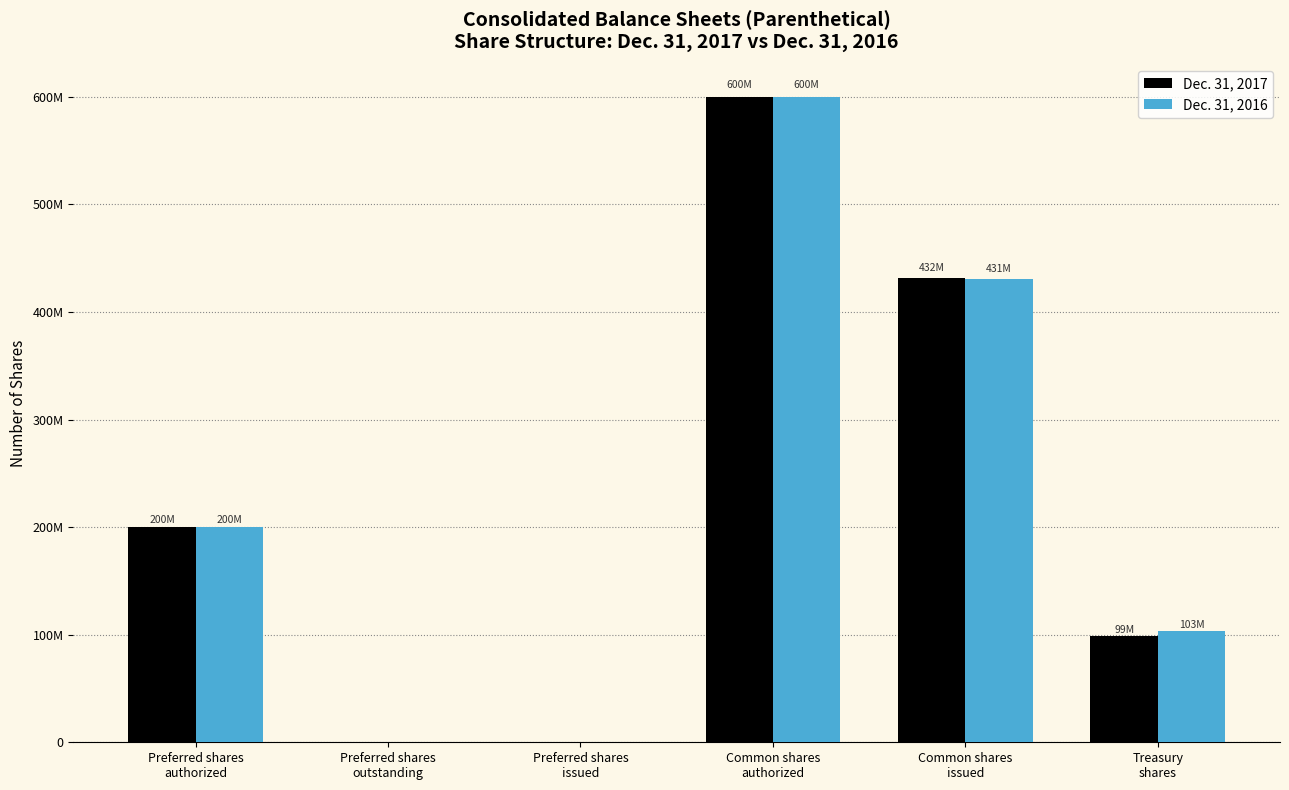

What are all the series names shown in the legend?

Dec. 31, 2017, Dec. 31, 2016